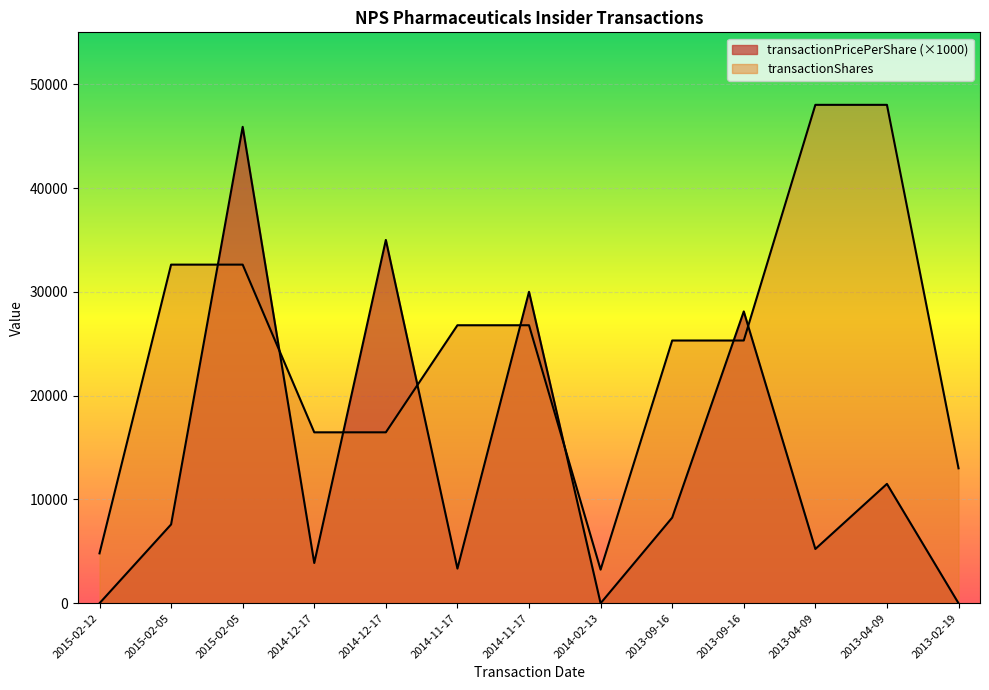

Rank the categories by transactionPricePerShare value from highest to lowest.

2015-02-05, 2014-12-17, 2014-11-17, 2013-09-16, 2013-04-09, 2013-09-16, 2015-02-05, 2013-04-09, 2014-12-17, 2014-11-17, 2015-02-12, 2014-02-13, 2013-02-19